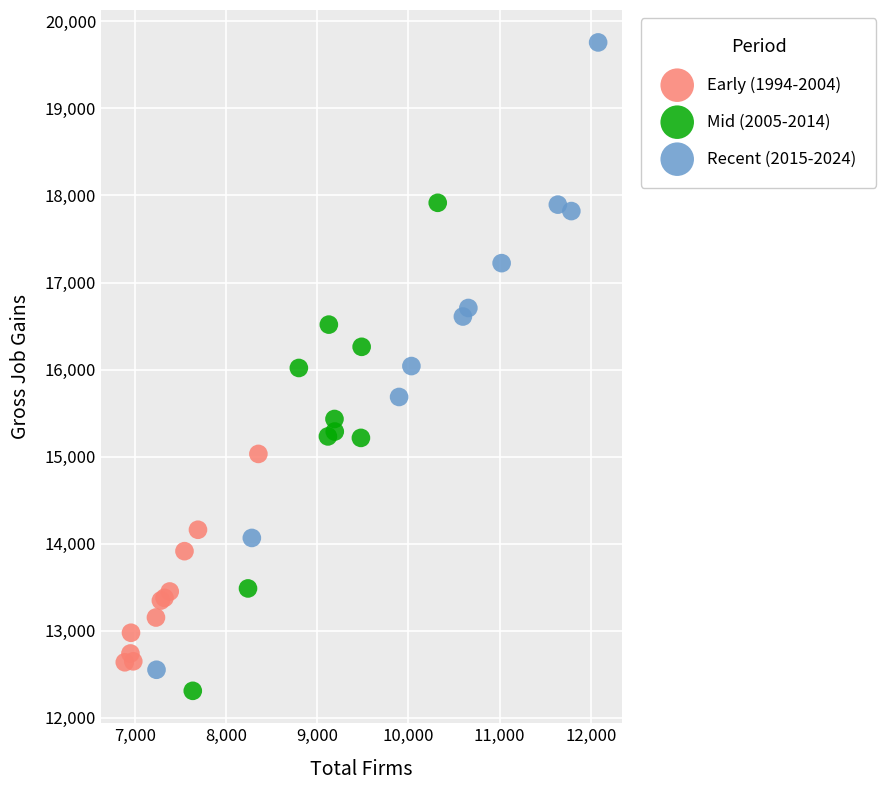

Which series has the largest Y range (max minus min)?

Recent (2015-2024)